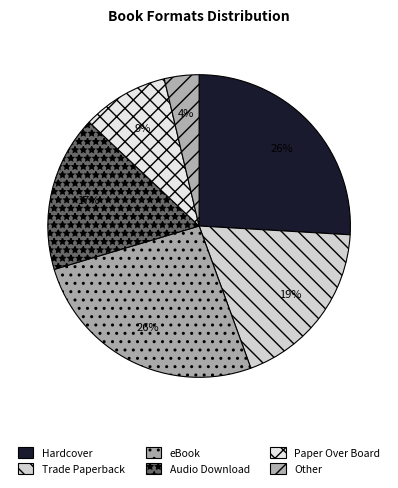

Between Other and eBook, which is larger?

eBook